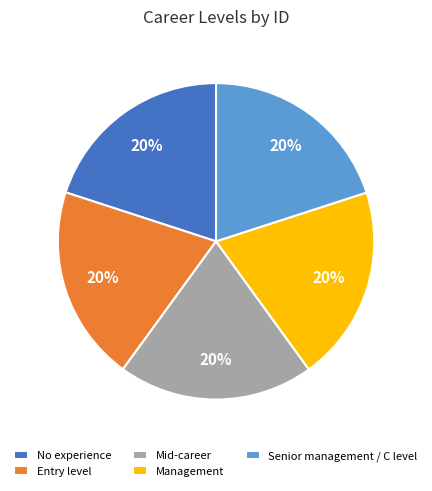

To the nearest percent, what percentage of the pie is Senior management / C level?

20%